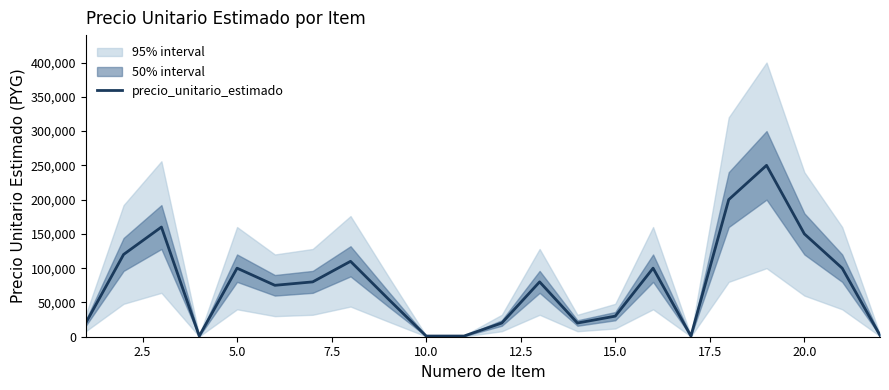

What is the maximum value for precio_unitario_estimado?

250000